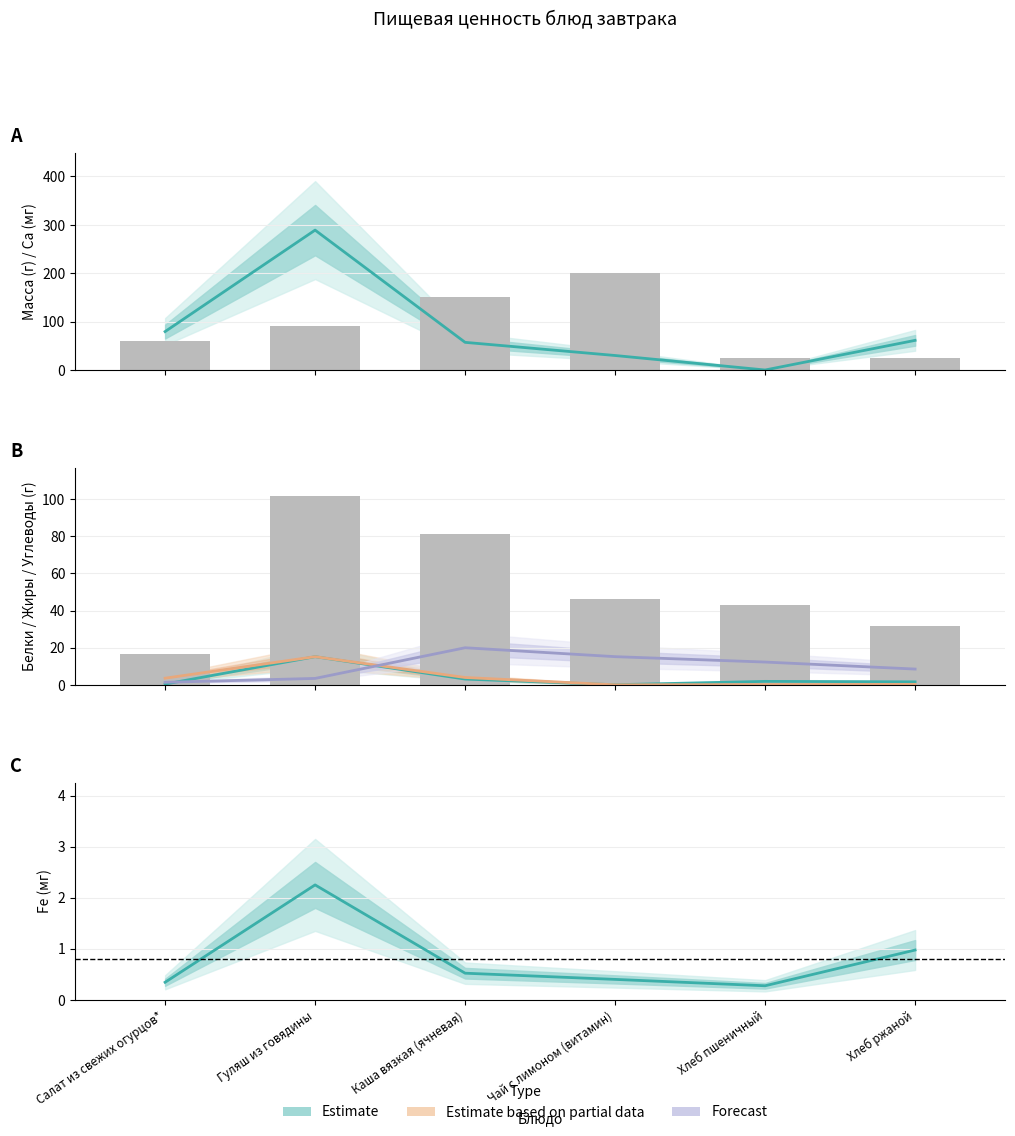

Is it true that Масса порции equals 45.5 at Чай с лимоном (витамин)?

False